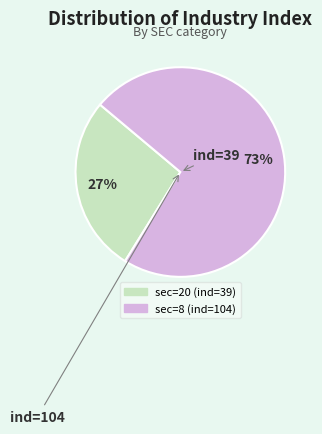

To the nearest percent, what percentage of the pie is sec=20 (ind=39)?

27%